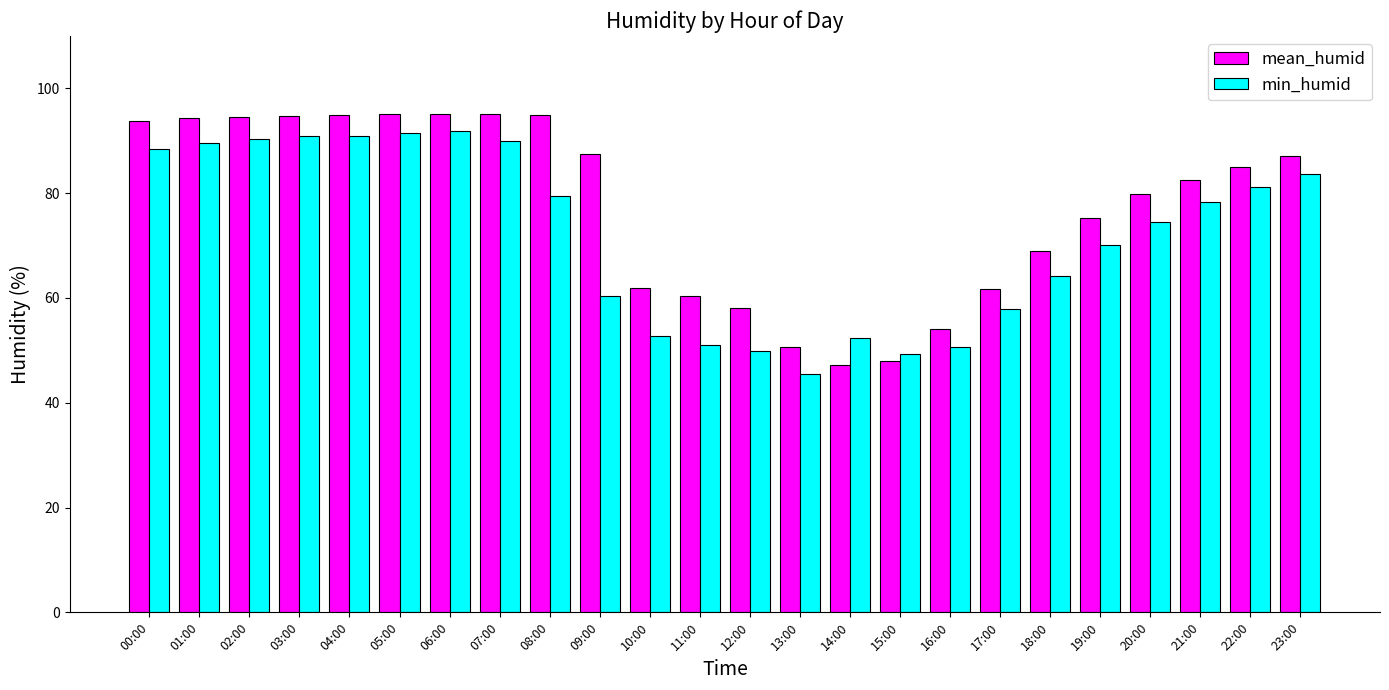

What is the minimum value for min_humid?

45.4